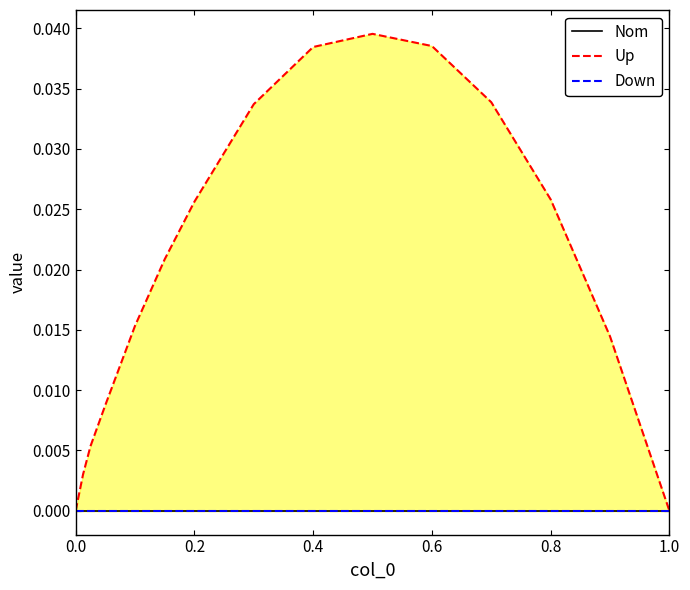

True or false: Down has more than 2 points higher than both neighbors.

False